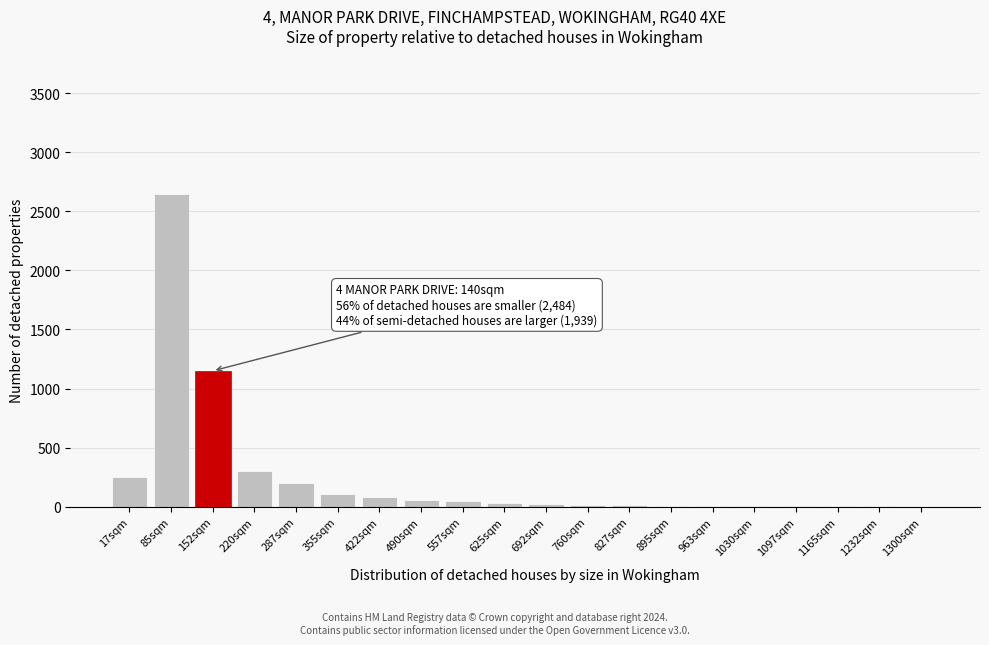

Which label corresponds to the largest value in the chart?

85sqm